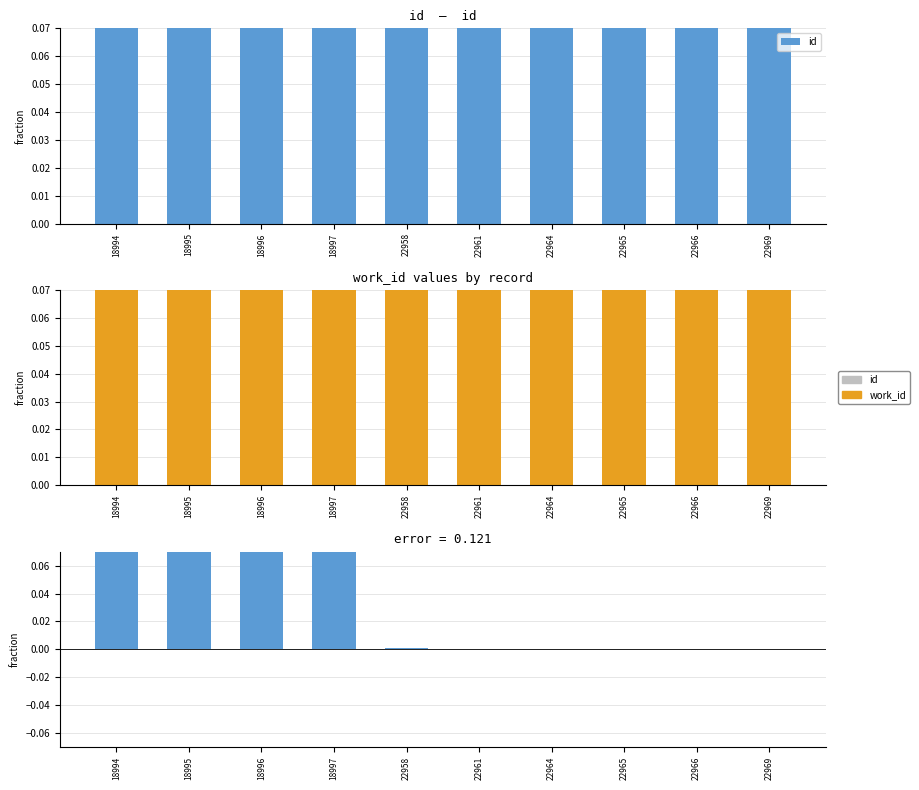

What is the total value across all series at 18995?

1.7